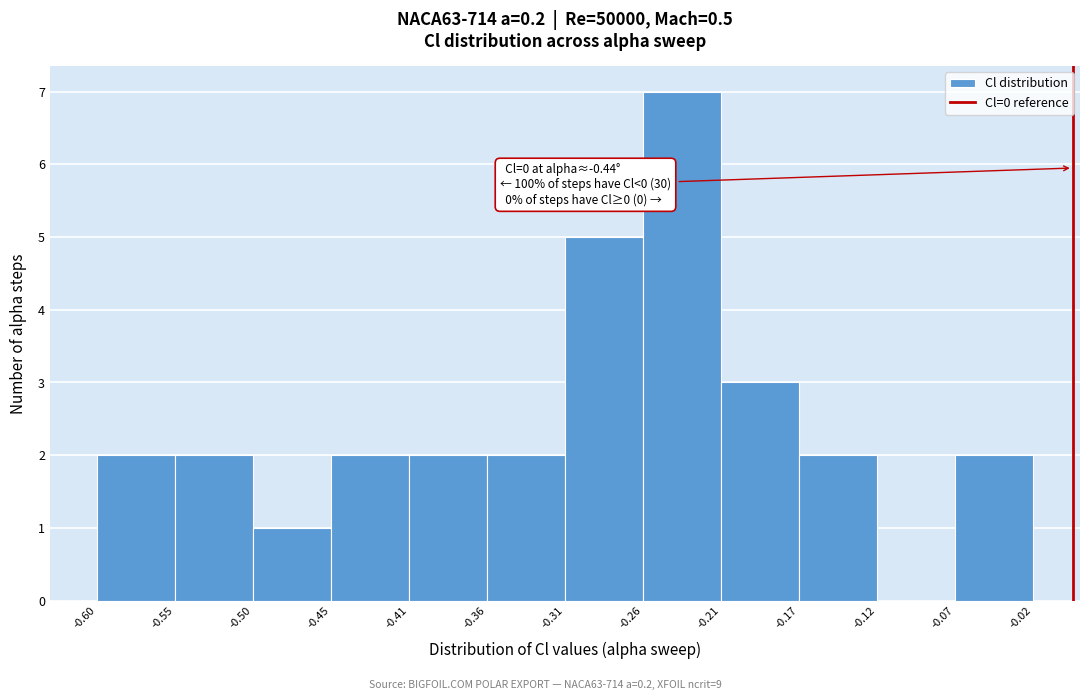

Which range on the x-axis has the tallest bar?

-0.26 to -0.21